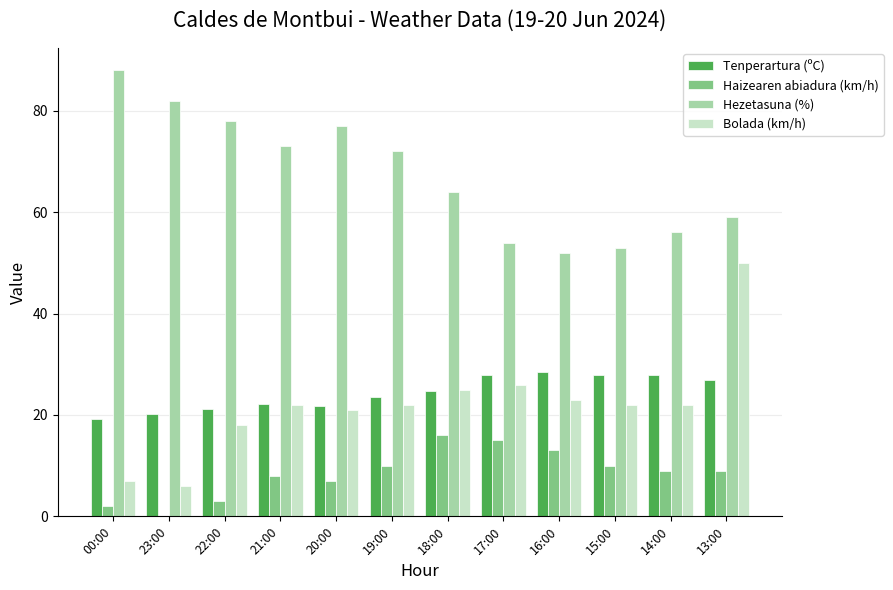

Are the bars grouped side by side (vs. stacked)?

Yes